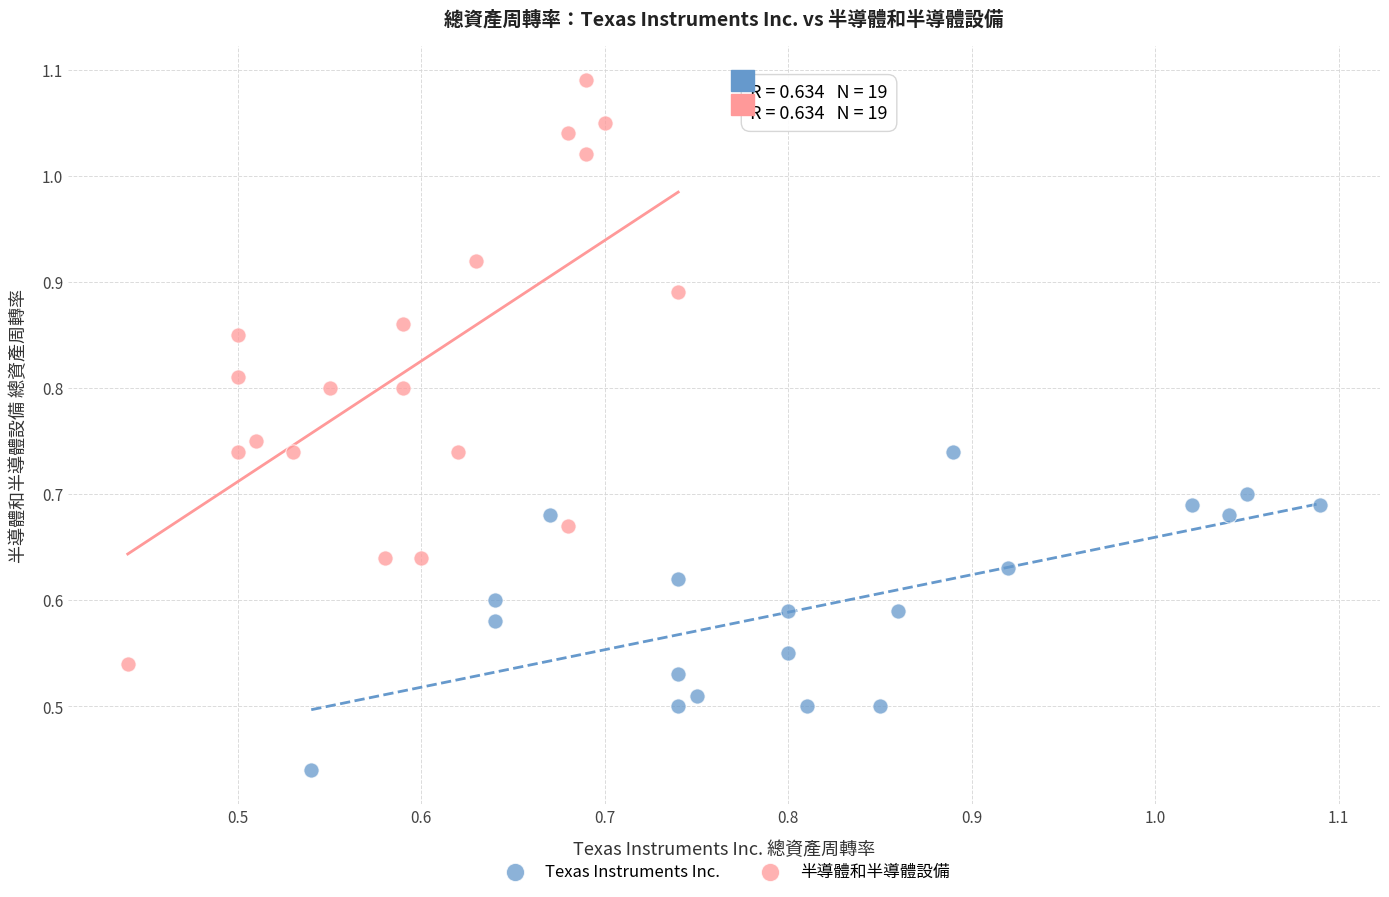

Which series reaches the minimum Y coordinate?

Texas Instruments Inc.